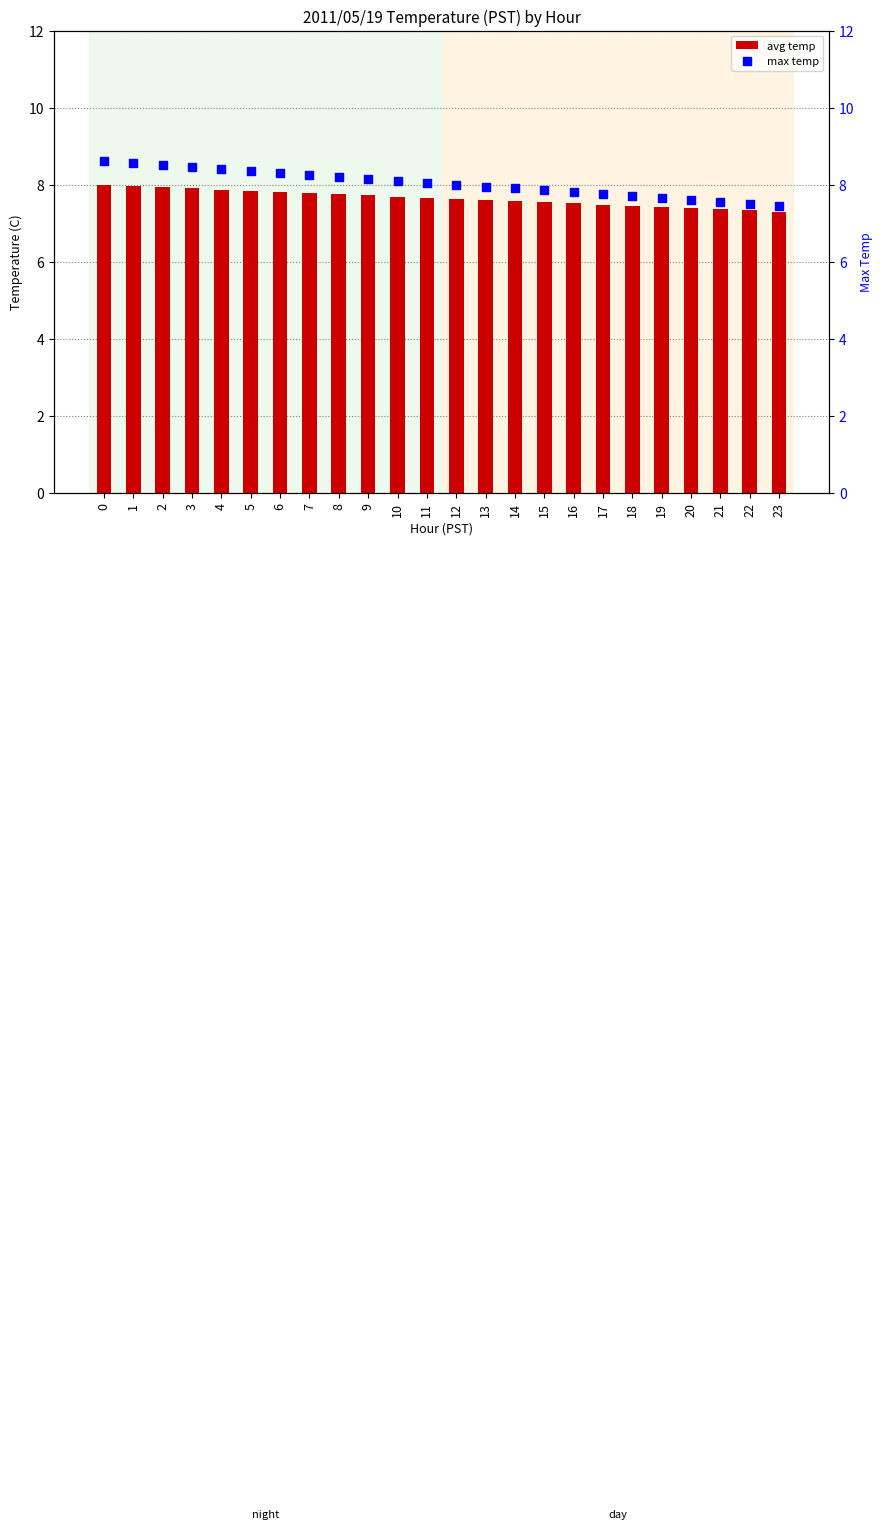

At how many categories does at least one series exceed 8?

12